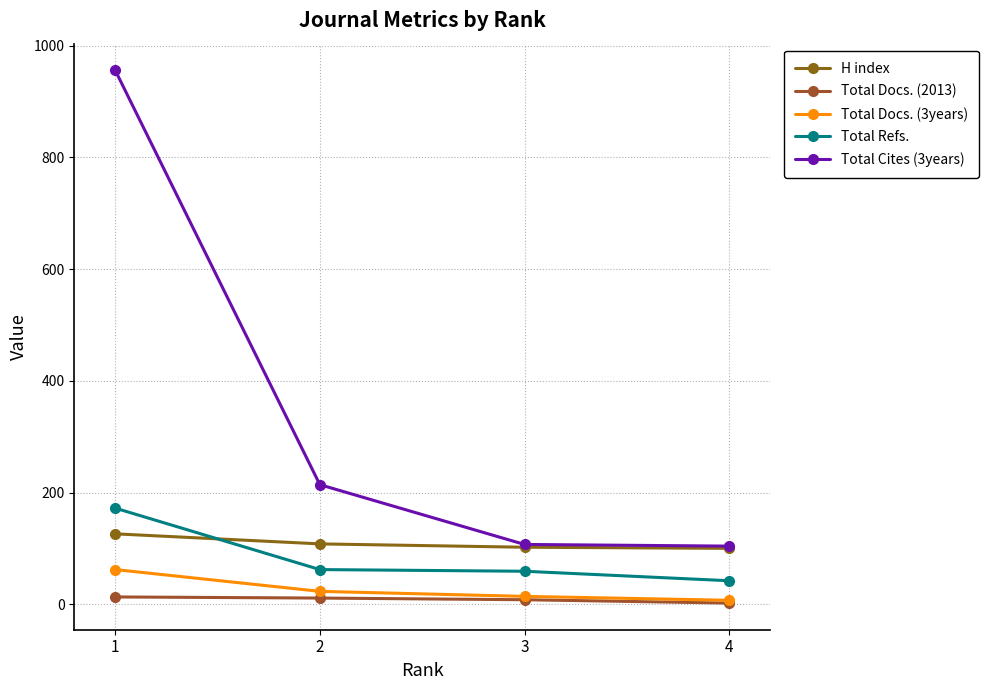

The value of Total Refs. at 2 is 62. True or false?

True